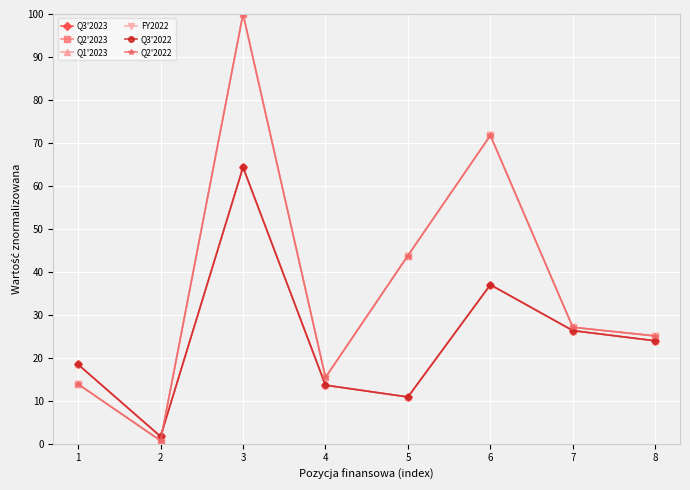

How many intersections are there between Q1'2023 and Q2'2022?

1